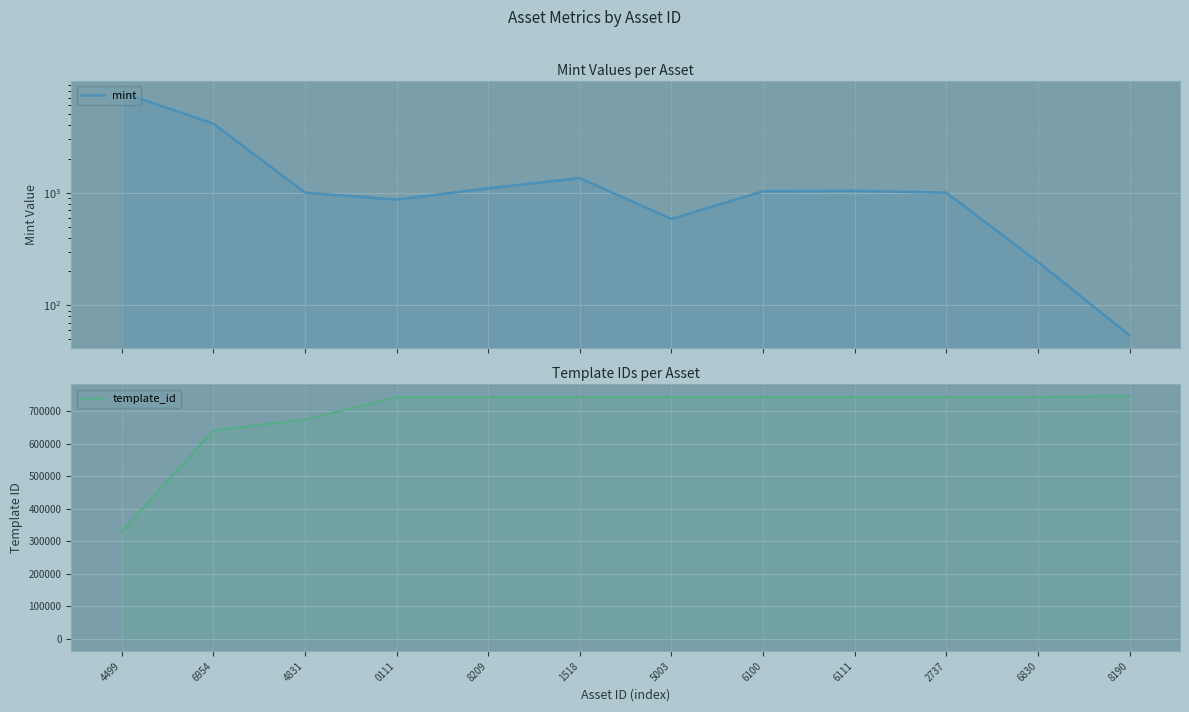

Where is template_id nearest to the value 537950?

6954